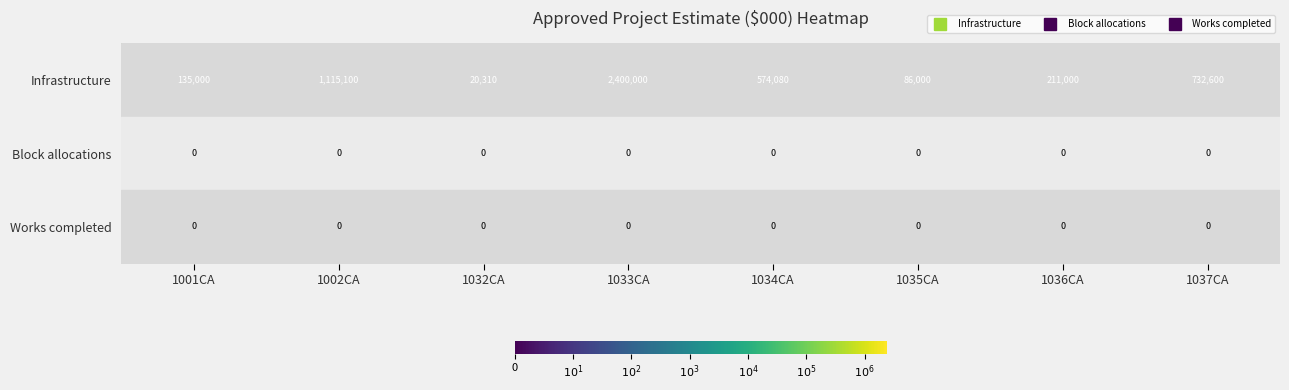

At which label does Infrastructure first exceed 574080?

1002CA